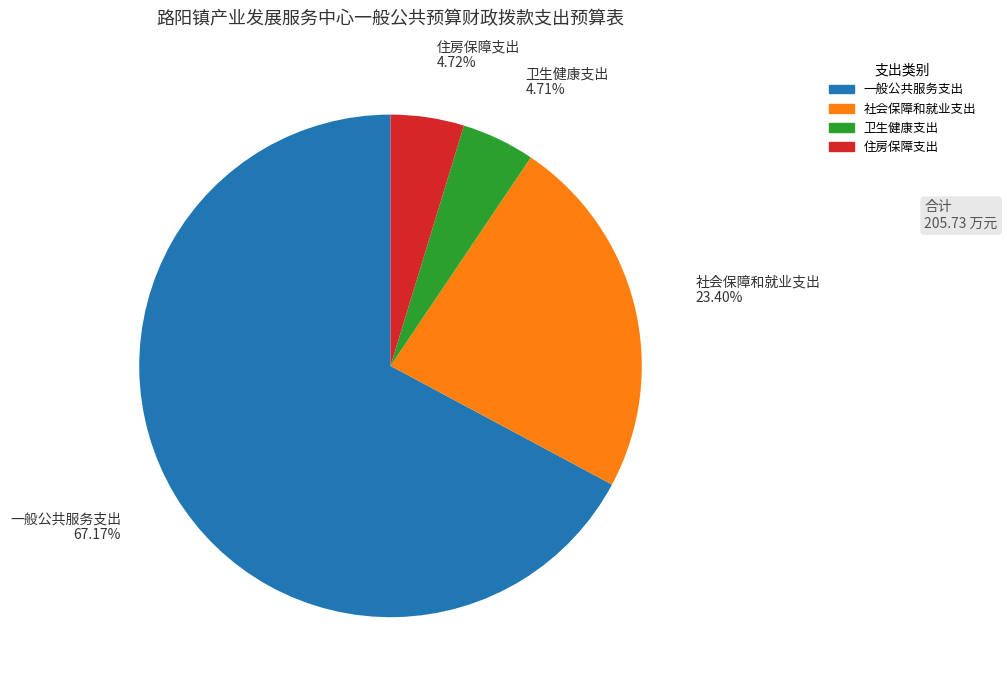

True or false: 住房保障支出 accounts for 5% of the total.

True